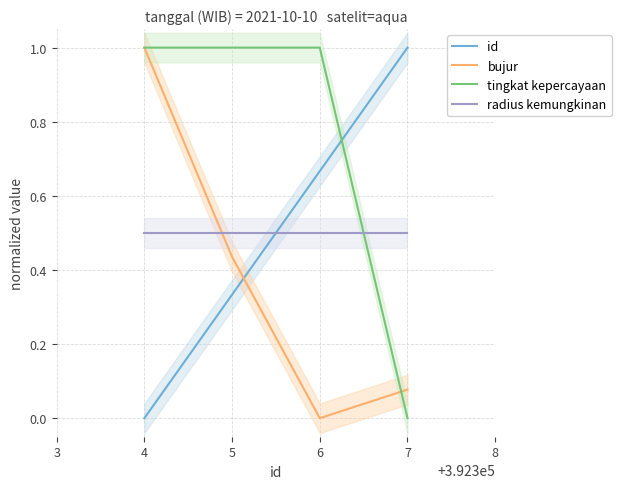

Which series ends up on top after the final intersection of bujur and id?

id